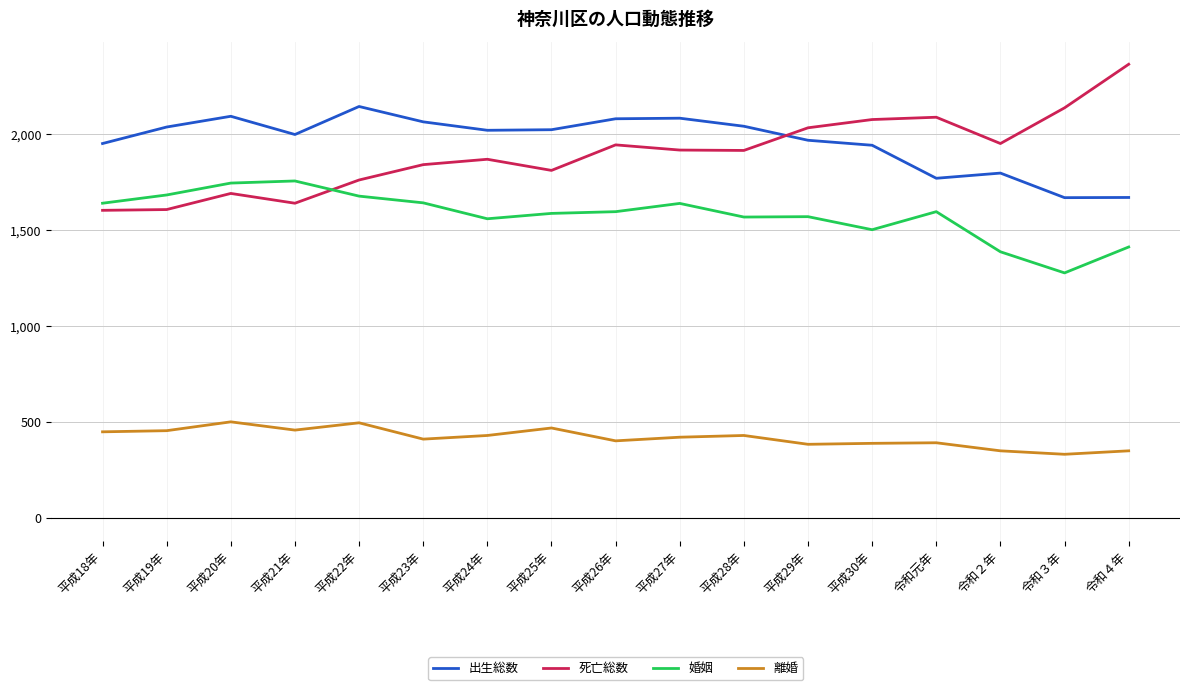

What is the lowest value of the 出生総数 series?

1670